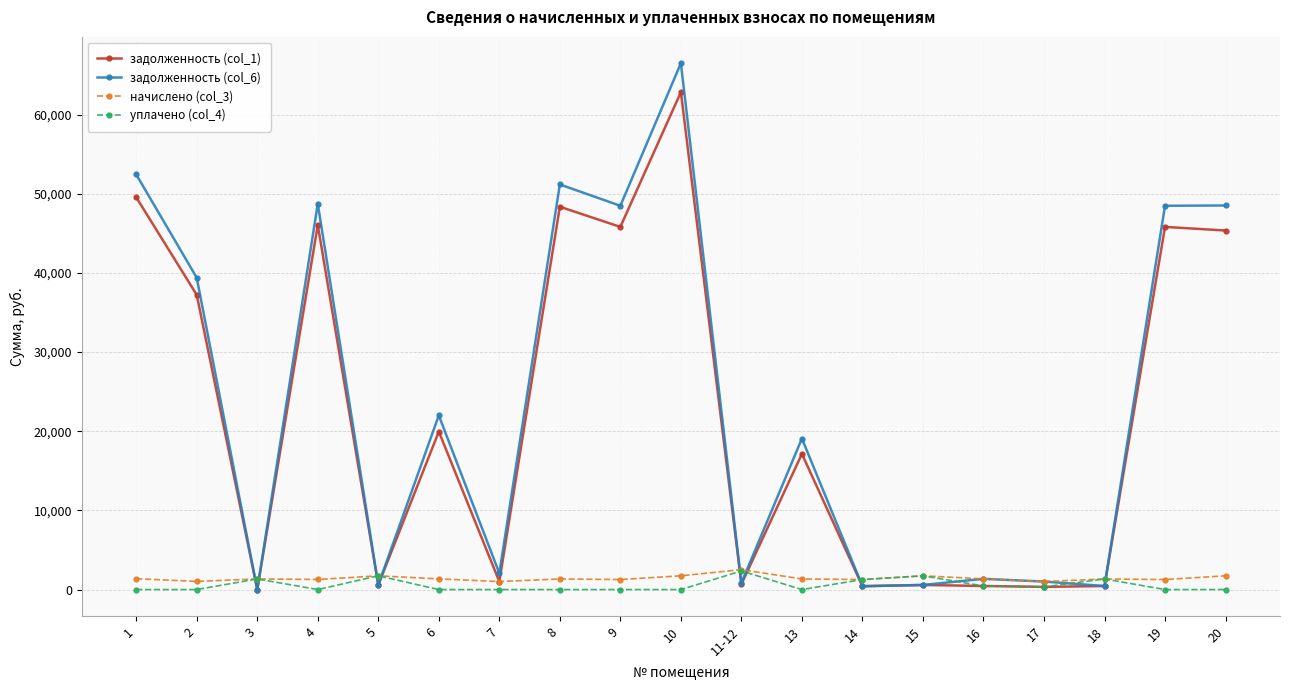

What position from the right is 9?

11